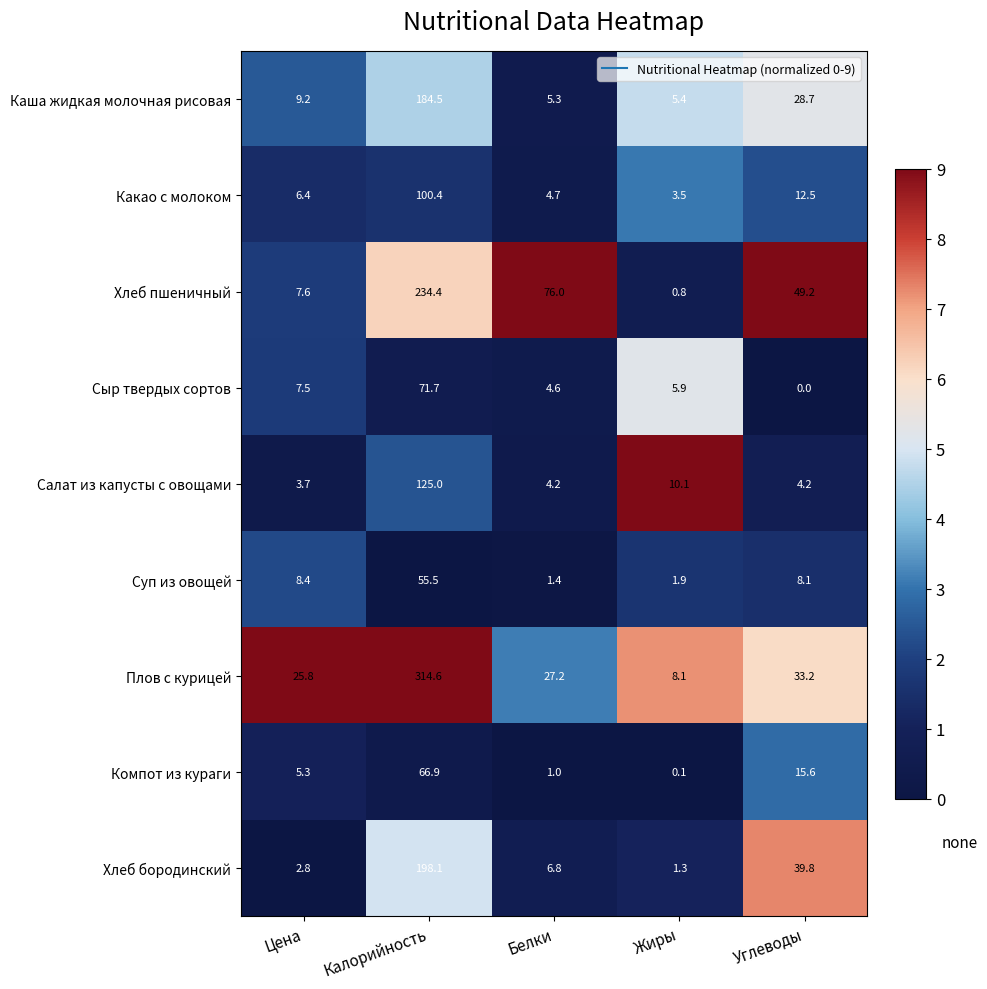

Is the value of Хлеб пшеничный at Калорийность greater than the value of Сыр твердых сортов at Жиры?

Yes